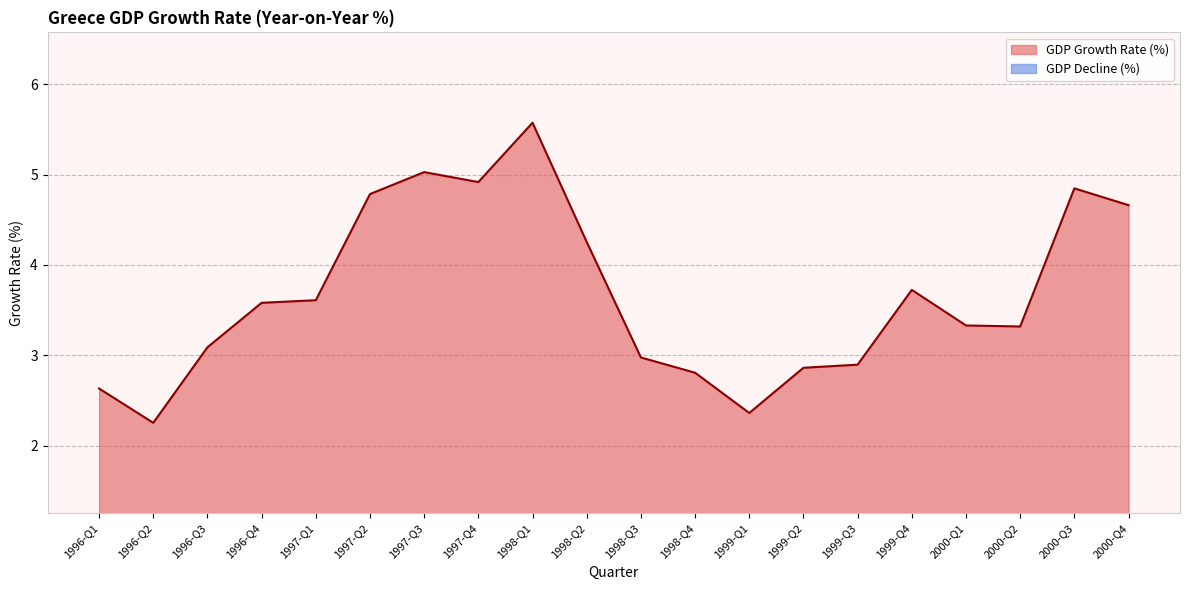

What is the difference between the maximum and minimum values?

3.3